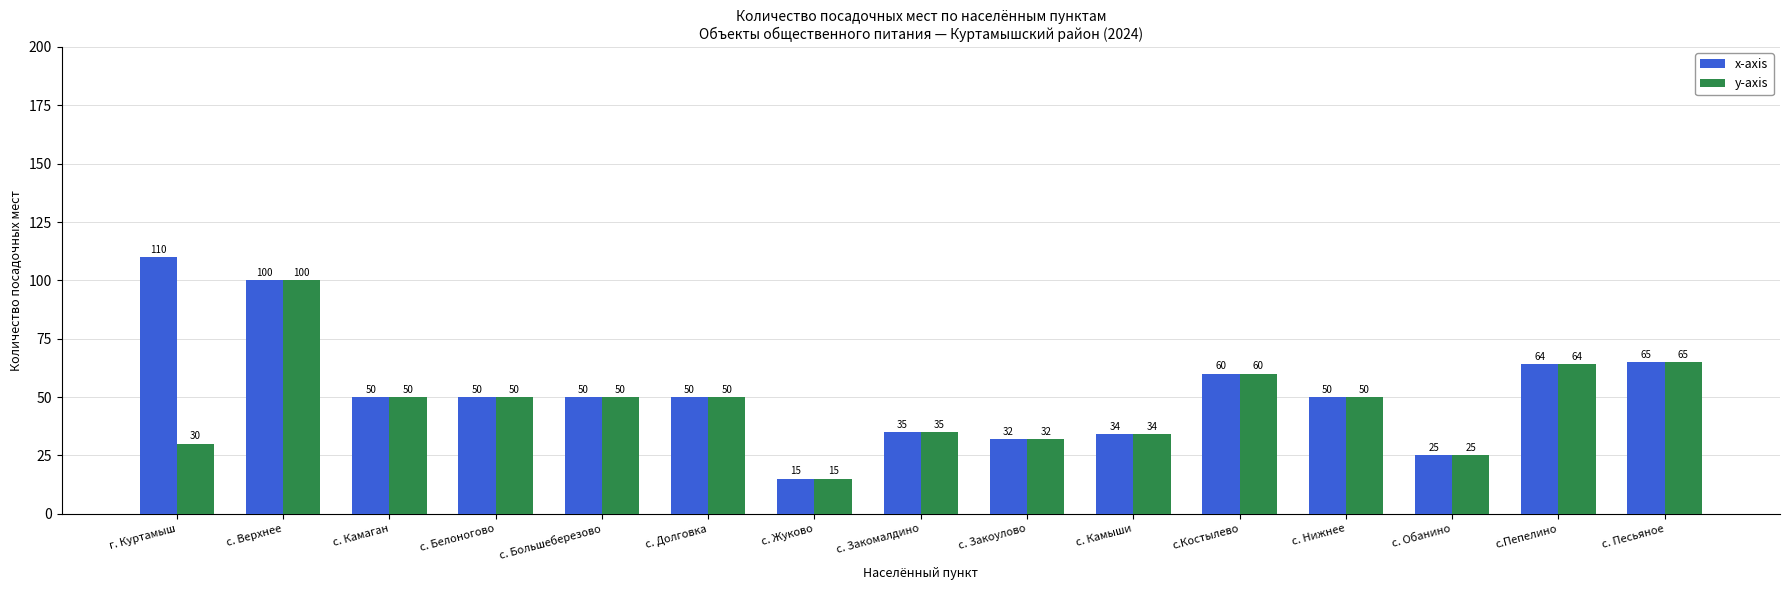

At which label does x-axis first exceed 50?

г. Куртамыш